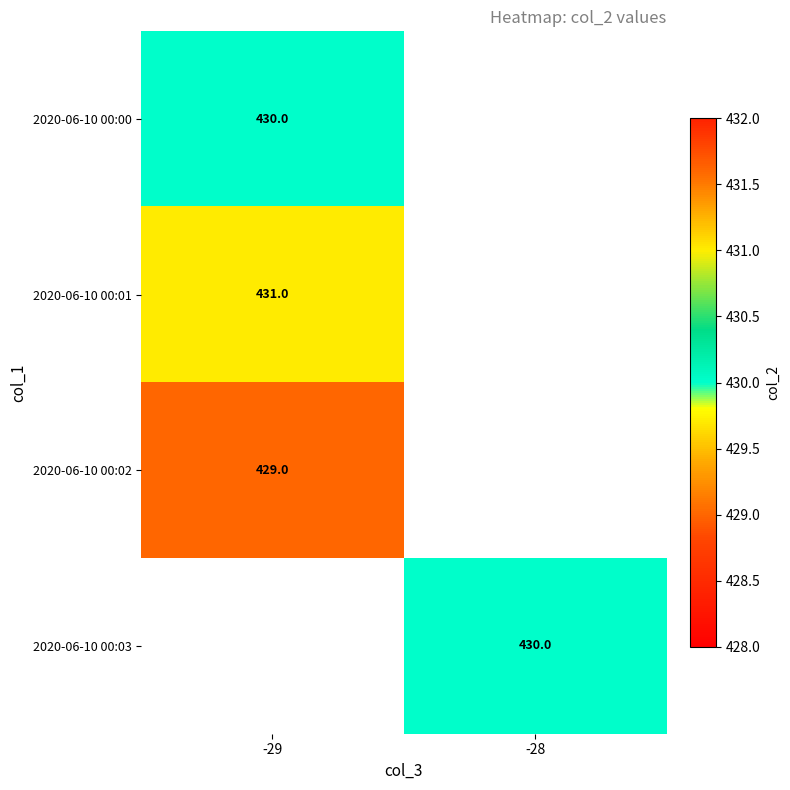

How many categories are shown in the chart?

2